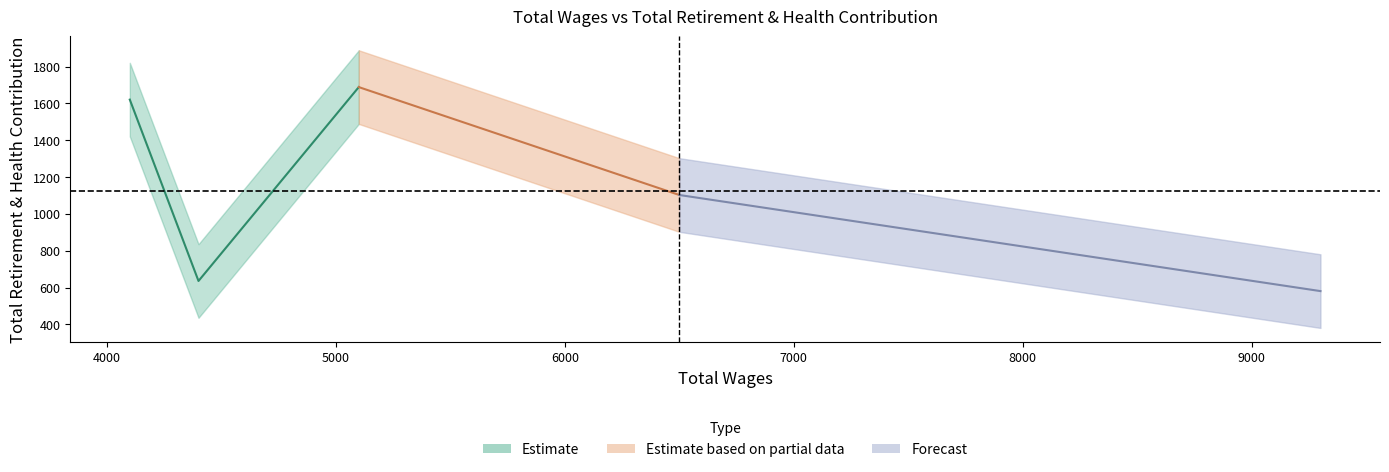

At which category does the chart reach its peak across all series?

5100.0